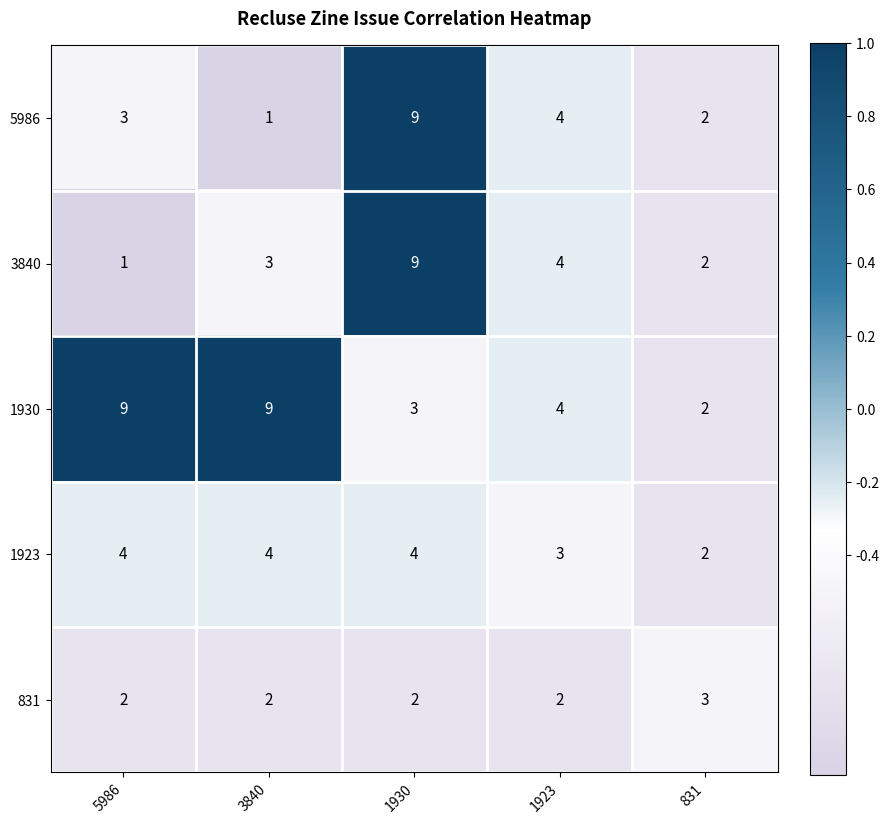

Reading left to right, what are all the values shown in this chart?

5986: 5986=3	3840=1	1930=9	1923=4	831=2
3840: 5986=1	3840=3	1930=9	1923=4	831=2
1930: 5986=9	3840=9	1930=3	1923=4	831=2
1923: 5986=4	3840=4	1930=4	1923=3	831=2
831: 5986=2	3840=2	1930=2	1923=2	831=3